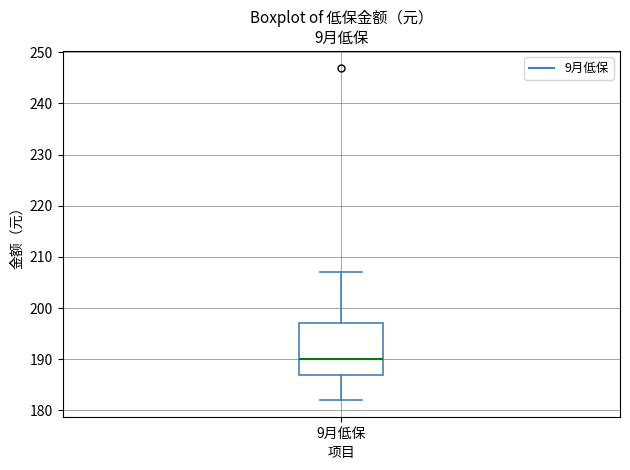

Where does the lower whisker of the box for 9月低保 end on the y-axis? The values are not printed on the chart, so give them approximately, as read against the axis.

182